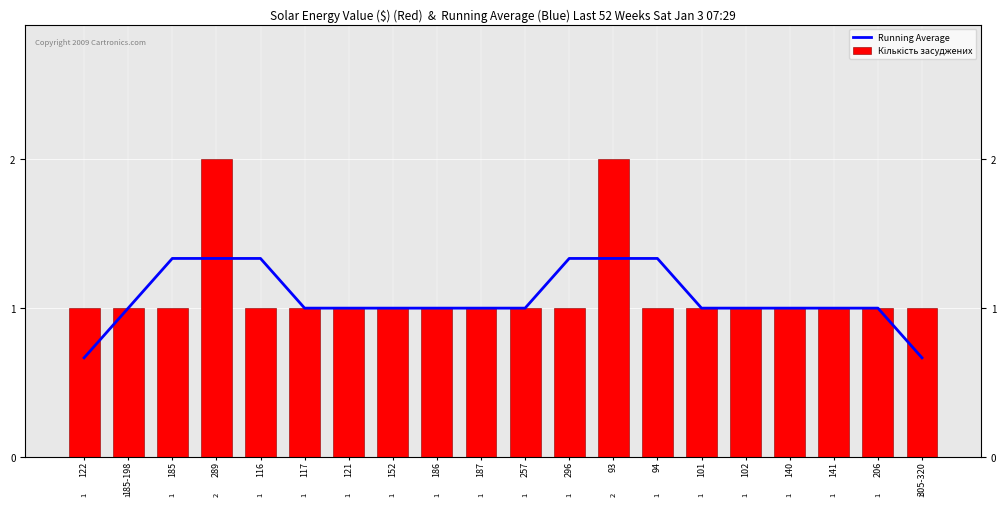

How many bars are there in total?

40